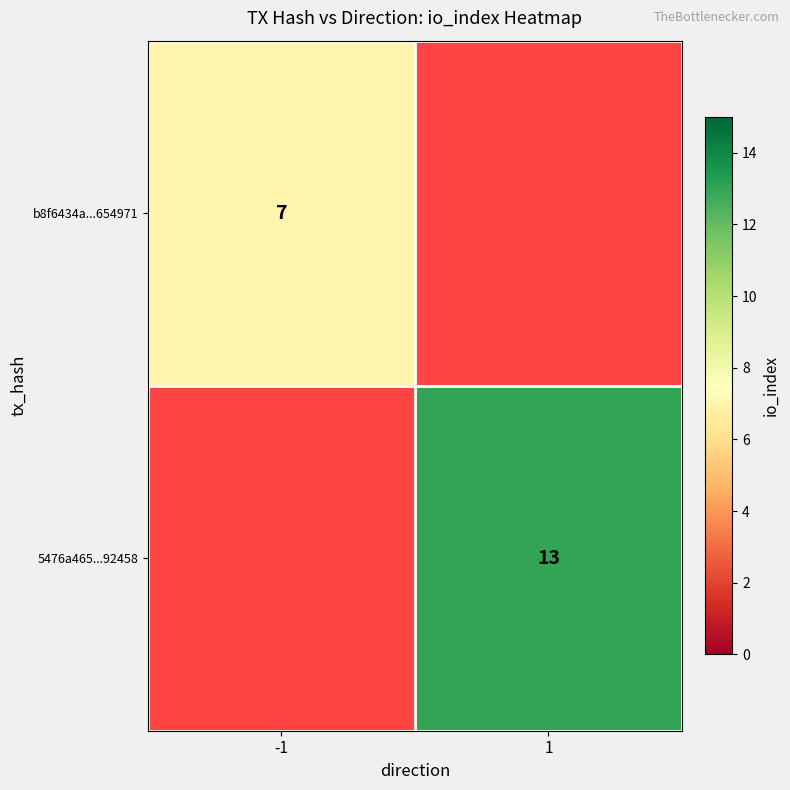

Which has a higher value, 1 or -1?

-1